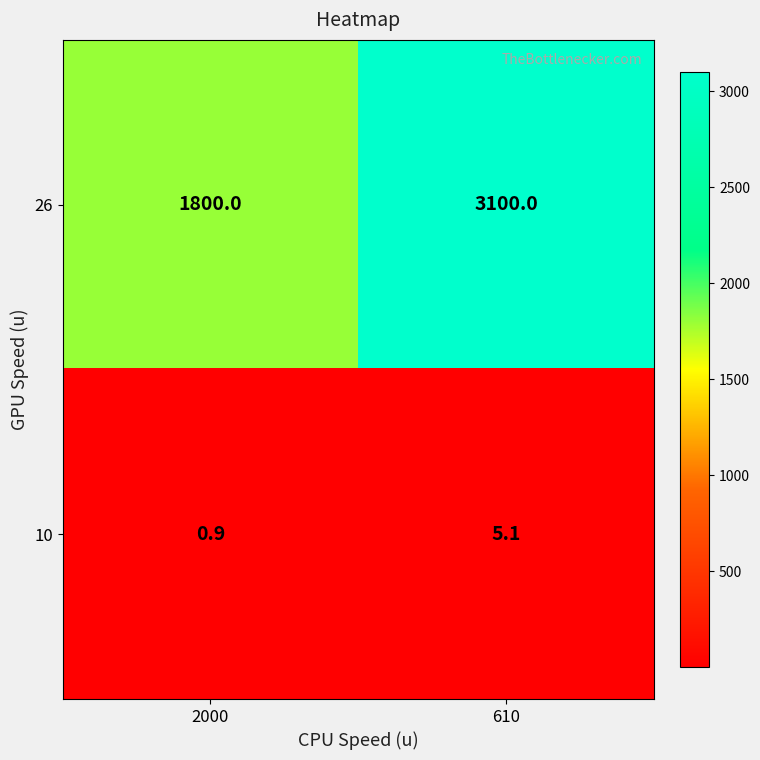

The 26 series shows 3100.0 at 610. True or false?

True